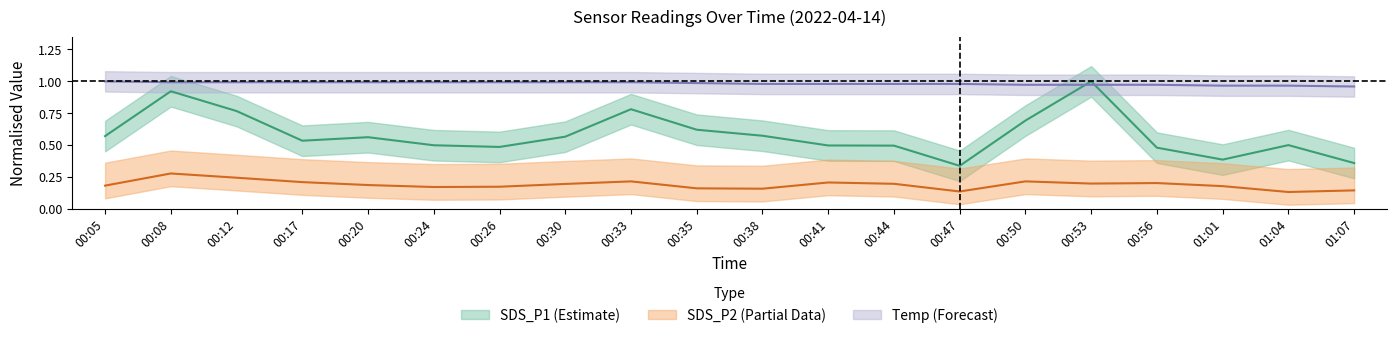

Is it true that Temp equals 1.6 at 00:33?

False